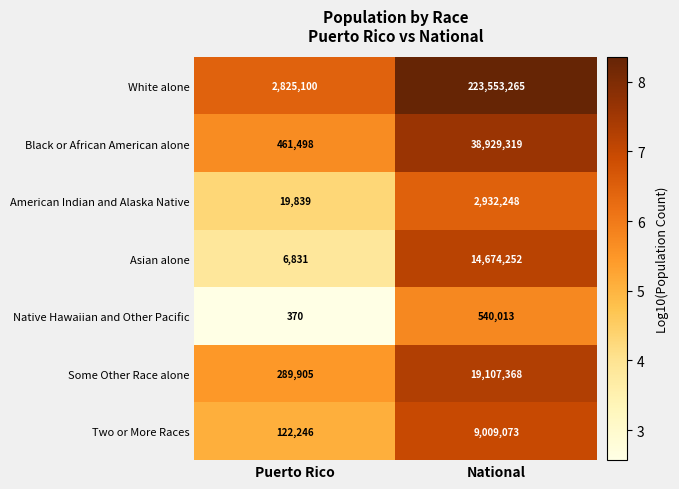

What is the smallest value displayed?

370